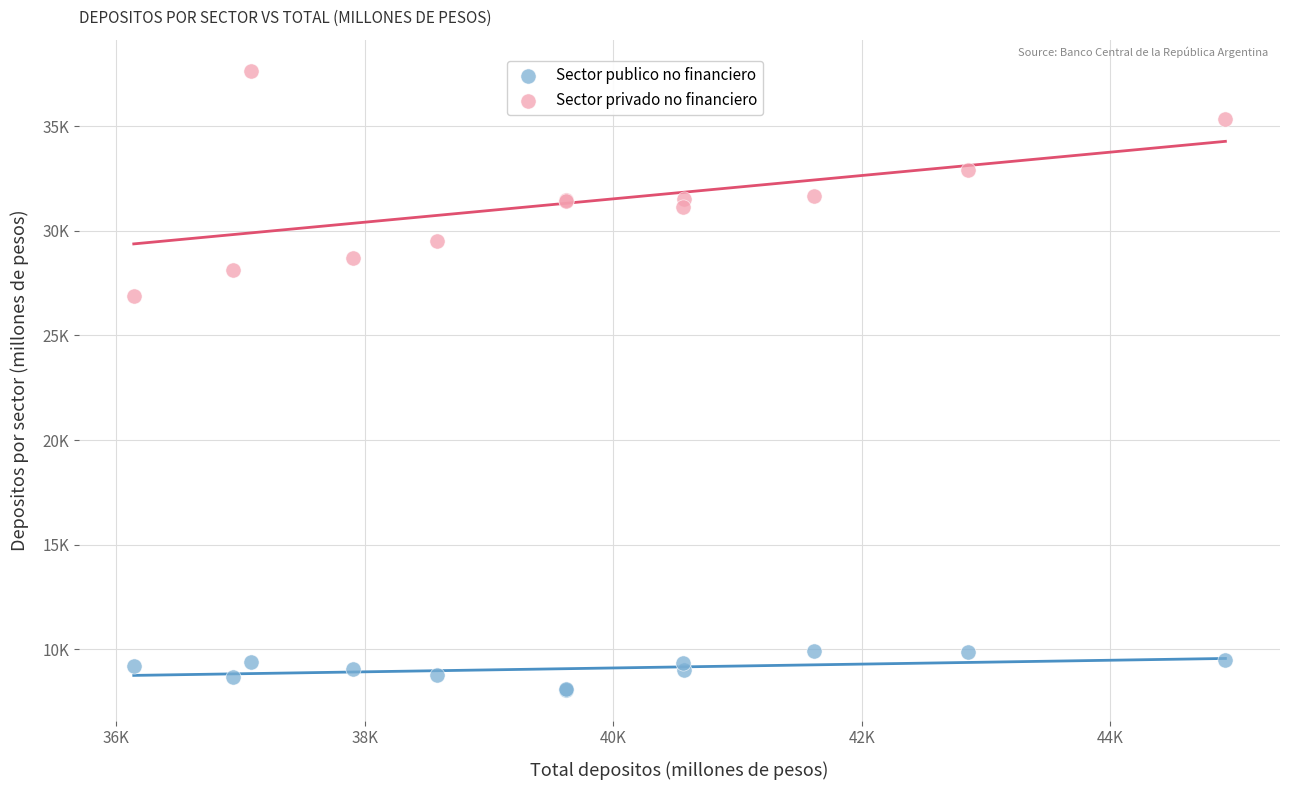

What are all the series names shown in the legend?

Sector publico no financiero, Sector privado no financiero